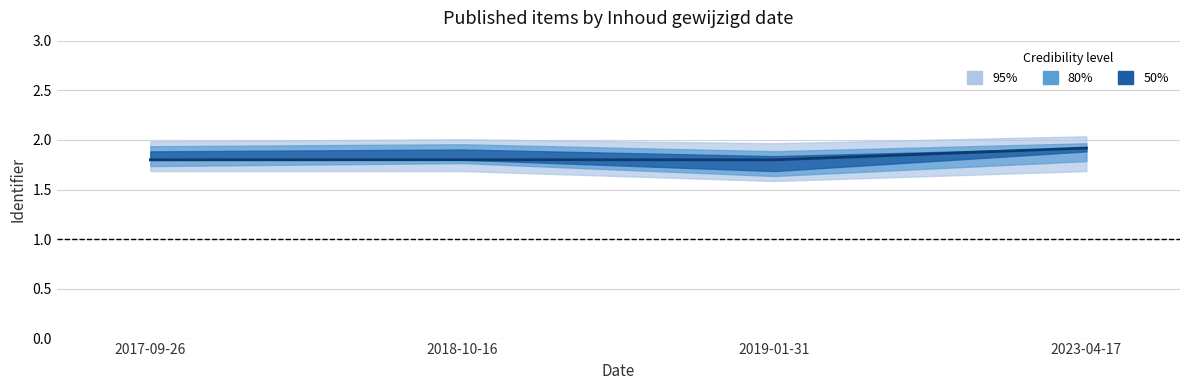

List the labels in order of value, largest first.

2023-04-17, 2018-10-16, 2017-09-26, 2019-01-31